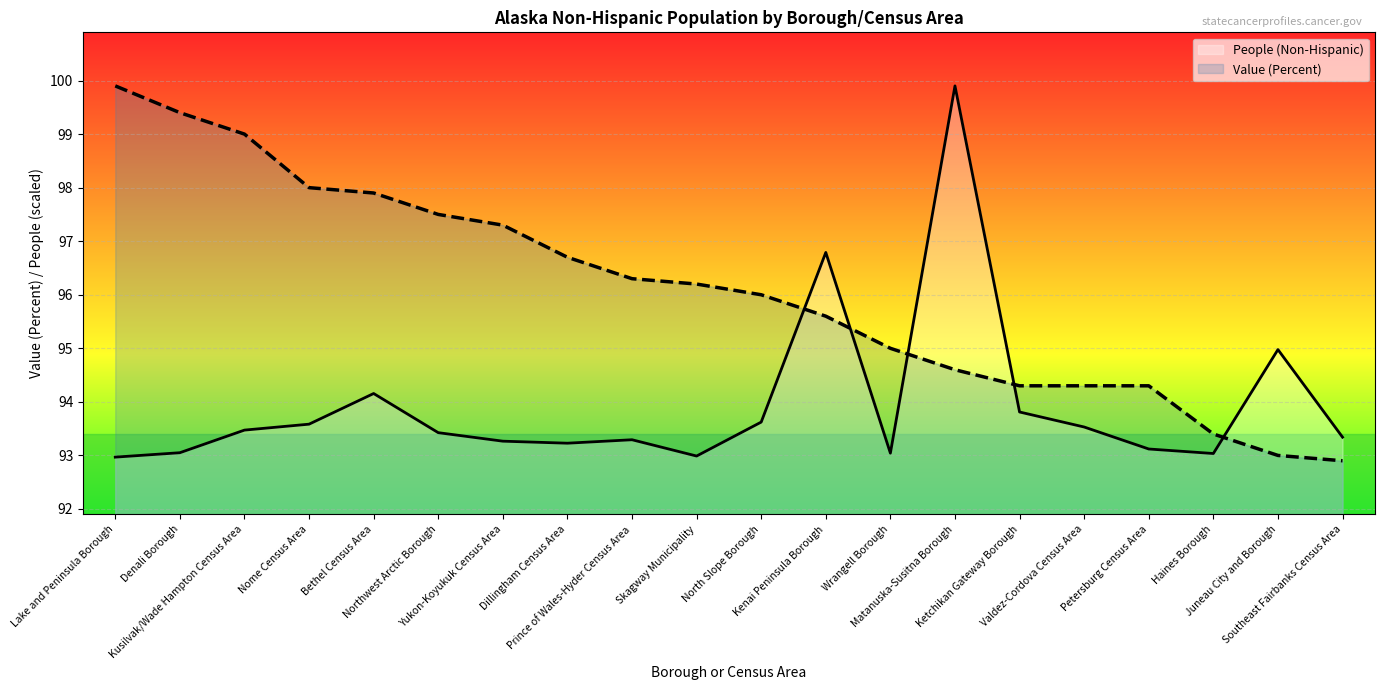

Between which two adjacent categories do People (Non-Hispanic) and Value (Percent) first intersect?

North Slope Borough and Kenai Peninsula Borough